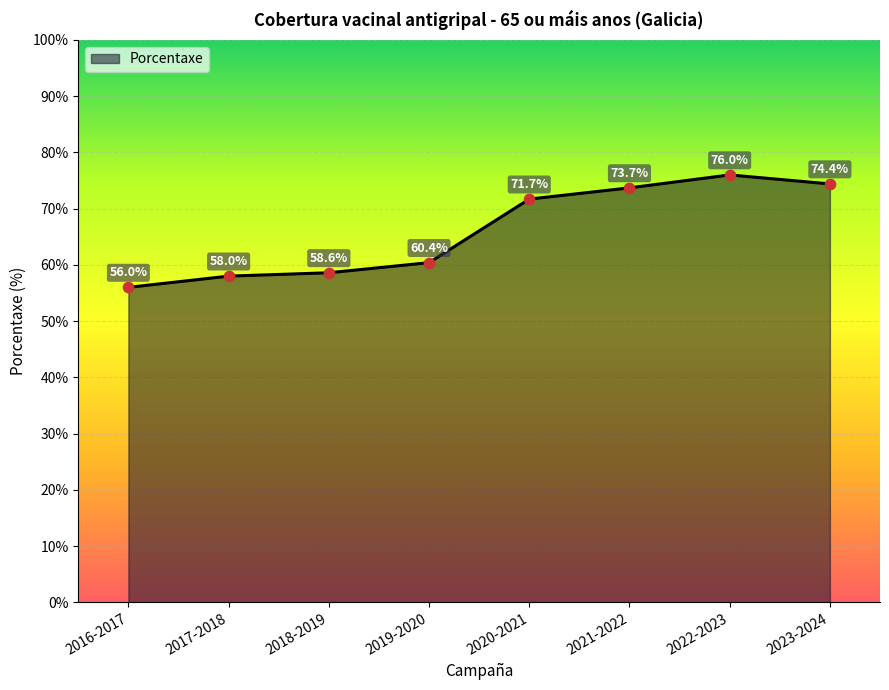

Between 2018-2019 and 2020-2021, which is larger?

2020-2021